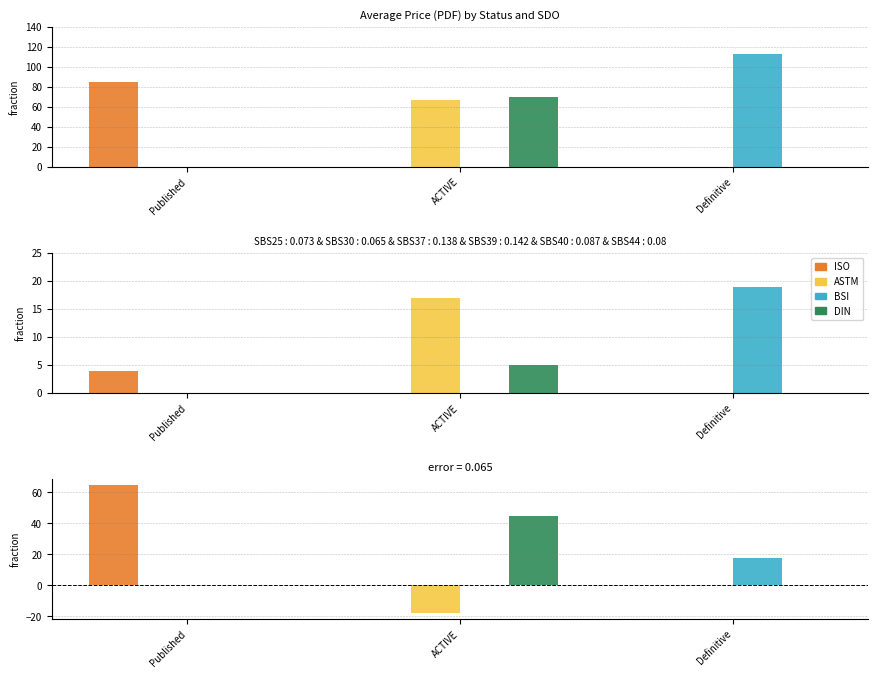

How many groups of bars are there?

3